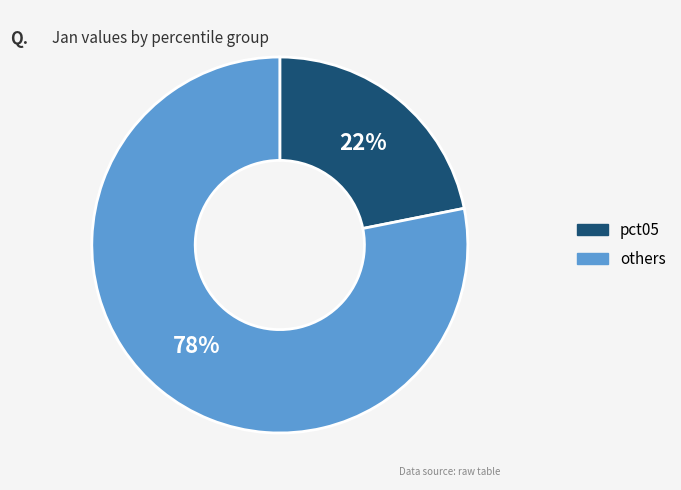

To the nearest percent, what percentage of the pie is others?

78%